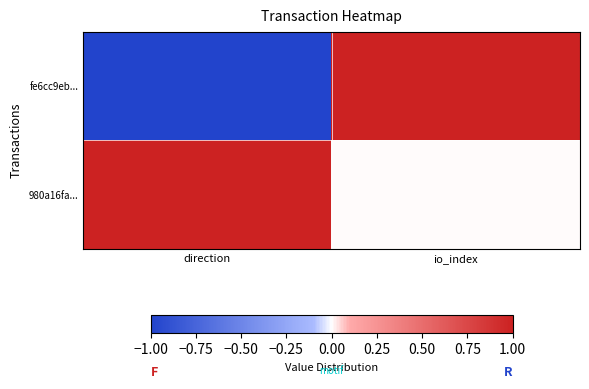

How many data points does each series have?

2